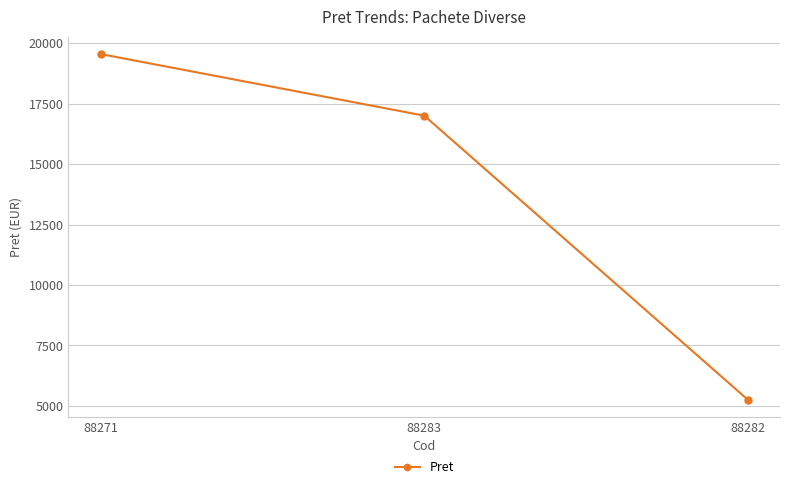

Which label corresponds to the smallest value in the chart?

88282